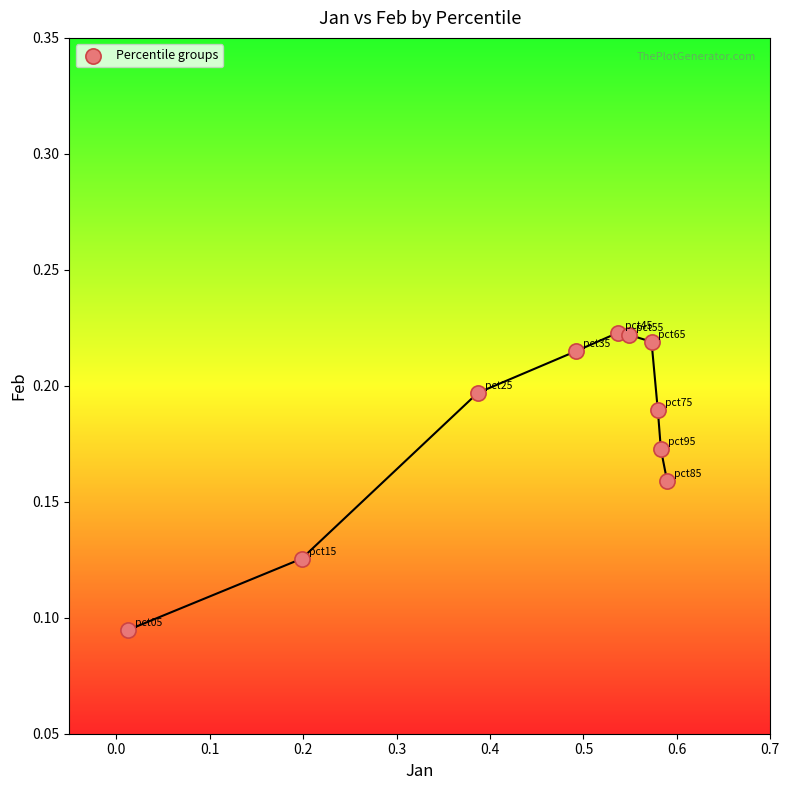

What is the range of X values (max minus min)?

0.6